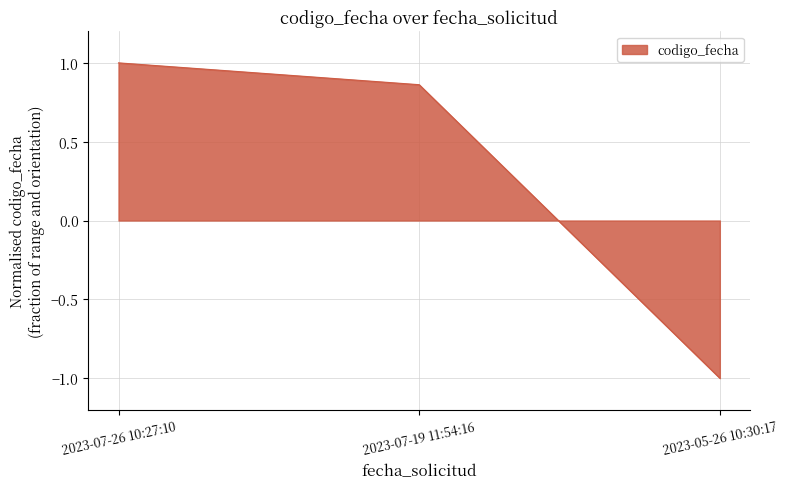

How many positive values are there?

2